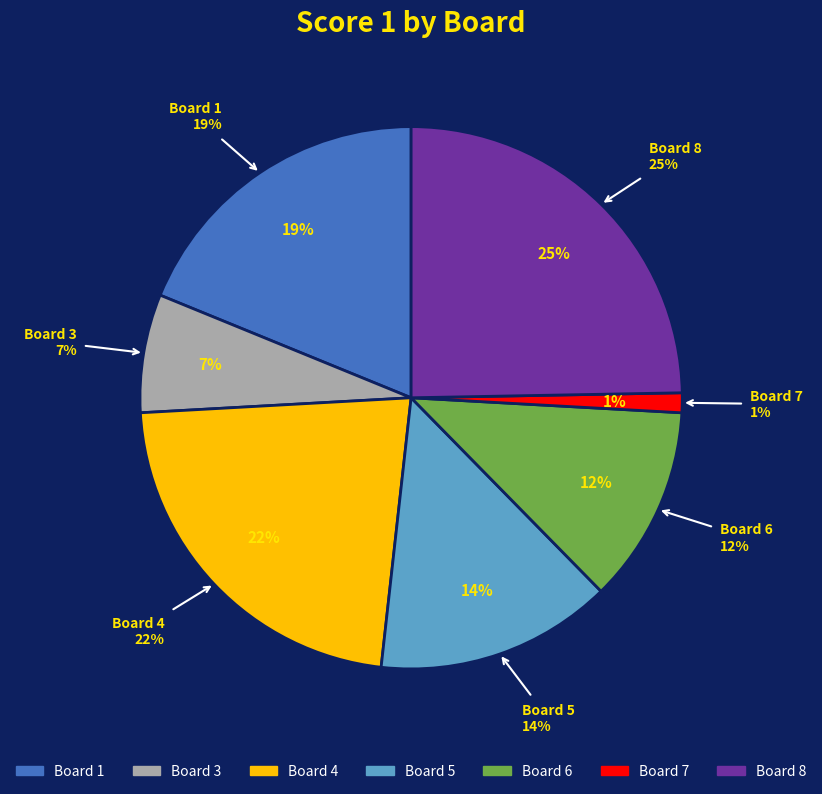

Is the sum of Board 2 and Board 7 greater than half?

No